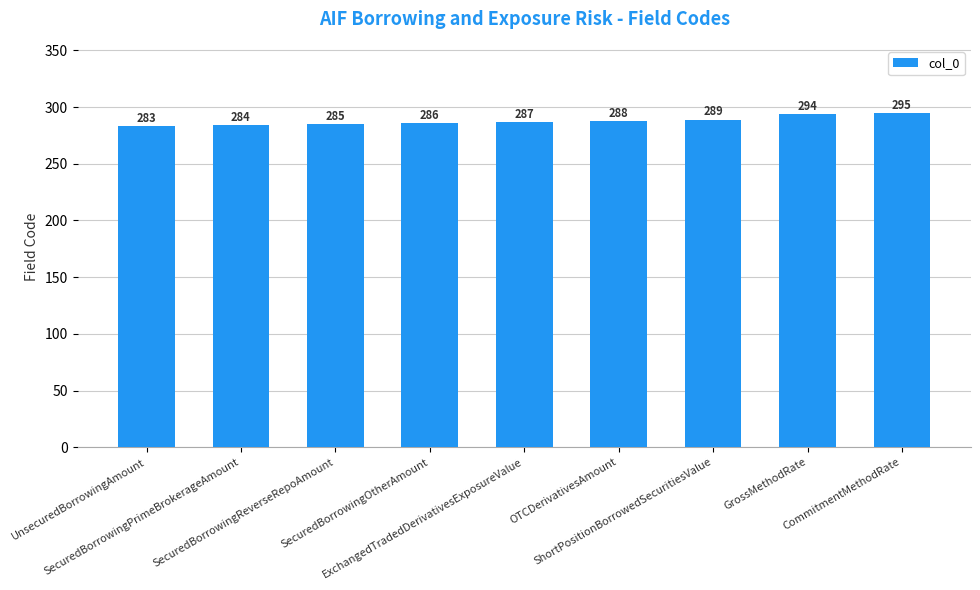

At which category does the chart reach its peak across all series?

CommitmentMethodRate